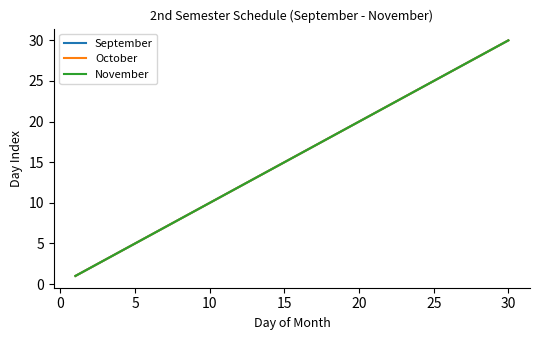

Is this an area chart (filled region under the line)?

No